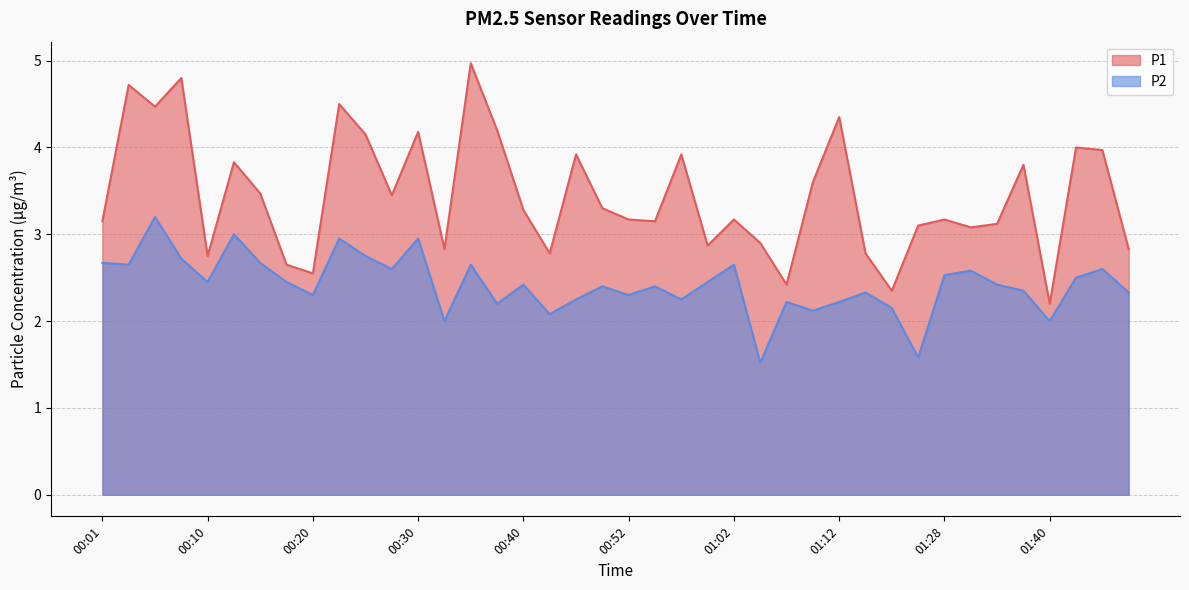

What is the approximate value of P1 at 01:28?

3.2